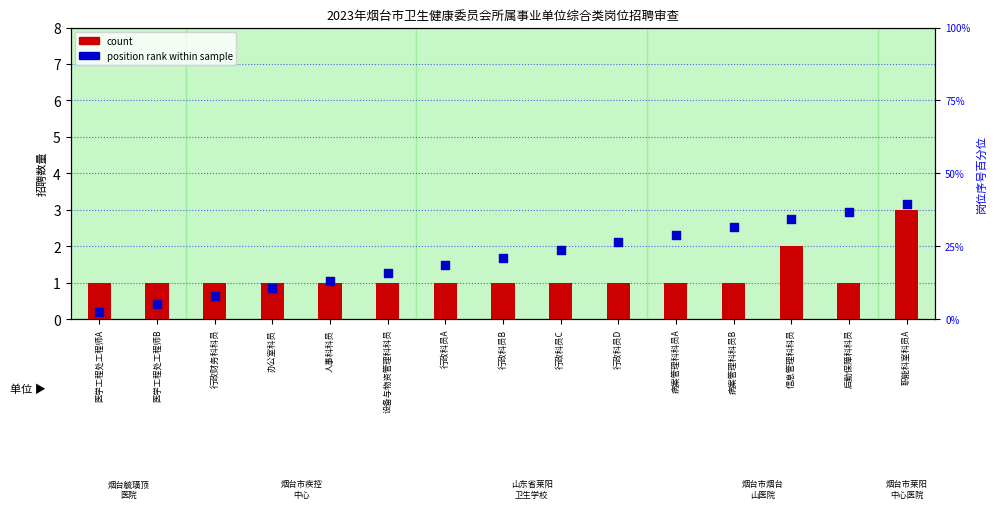

Which series contains the highest Y value?

position rank within sample